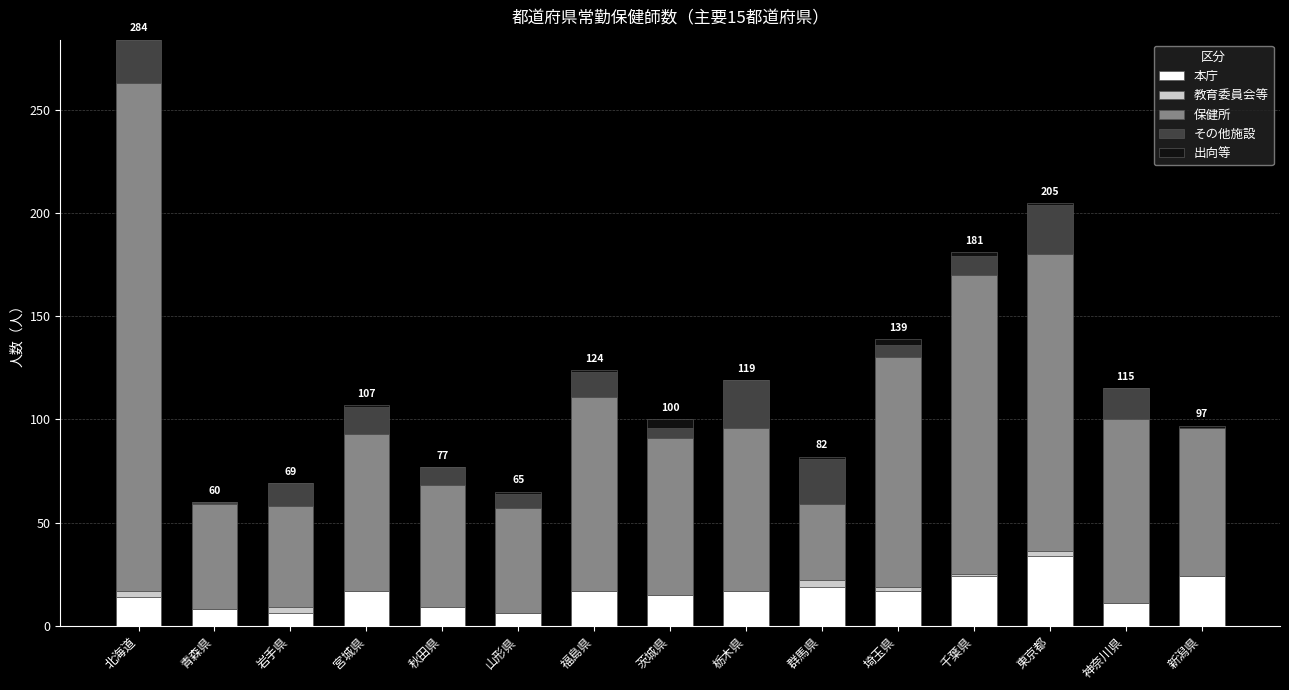

What is the maximum value for 本庁?

34